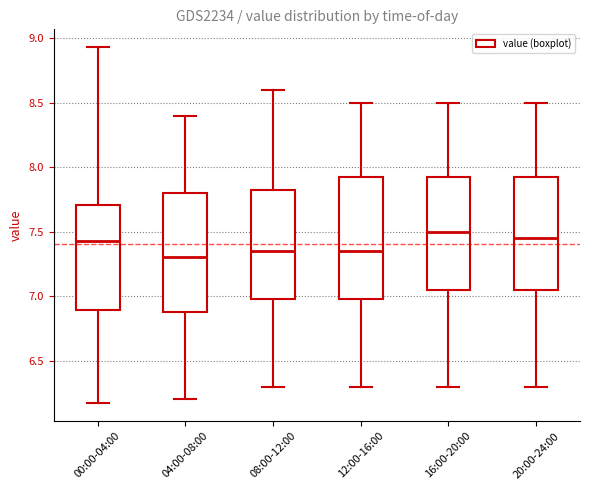

Reading left to right, transcribe this box plot: for each box, give where its median line is, the range the box spans, and where its two whiskers end, as read against the y-axis. The values are not printed on the chart, so give them approximately, as read against the axis.

00:00-04:00: median 7.45, box 6.90 to 7.70, whiskers 6.15 to 8.95
04:00-08:00: median 7.30, box 6.90 to 7.80, whiskers 6.20 to 8.40
08:00-12:00: median 7.35, box 7.00 to 7.85, whiskers 6.30 to 8.60
12:00-16:00: median 7.35, box 7.00 to 7.95, whiskers 6.30 to 8.50
16:00-20:00: median 7.50, box 7.05 to 7.95, whiskers 6.30 to 8.50
20:00-24:00: median 7.45, box 7.05 to 7.95, whiskers 6.30 to 8.50